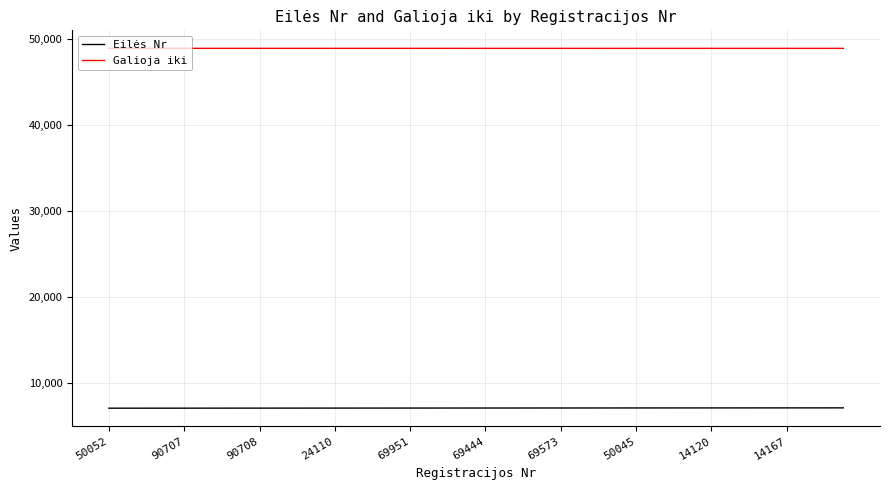

How many values in the Galioja iki series are below 48894?

14